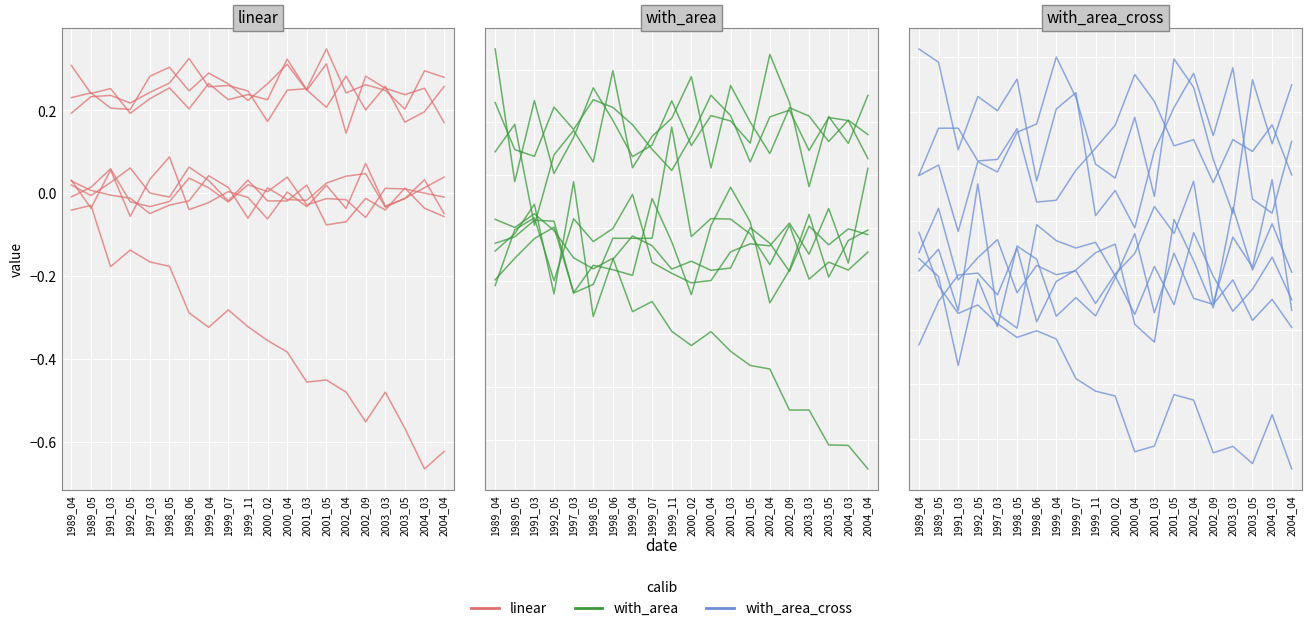

The with_area_cross series shows -0.1 at 2004_03. True or false?

True